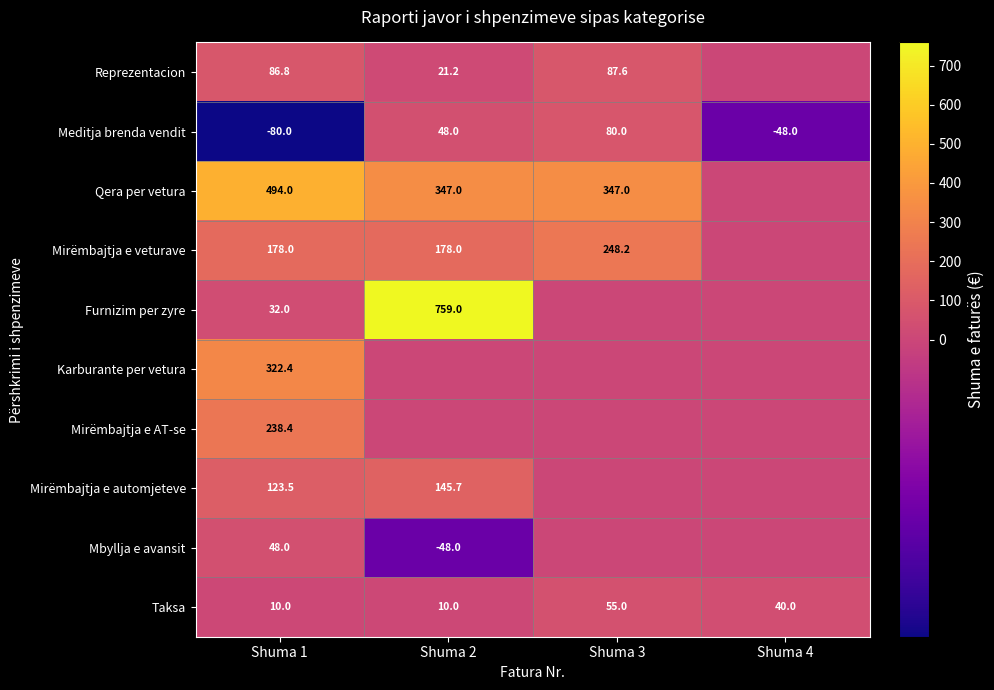

Rank the series at Shuma 1 from lowest to highest value.

Meditja brenda vendit, Taksa, Furnizim per zyre, Mbyllja e avansit, Reprezentacion, Mirëmbajtja e automjeteve, Mirëmbajtja e veturave, Mirëmbajtja e AT-se, Karburante per vetura, Qera per vetura